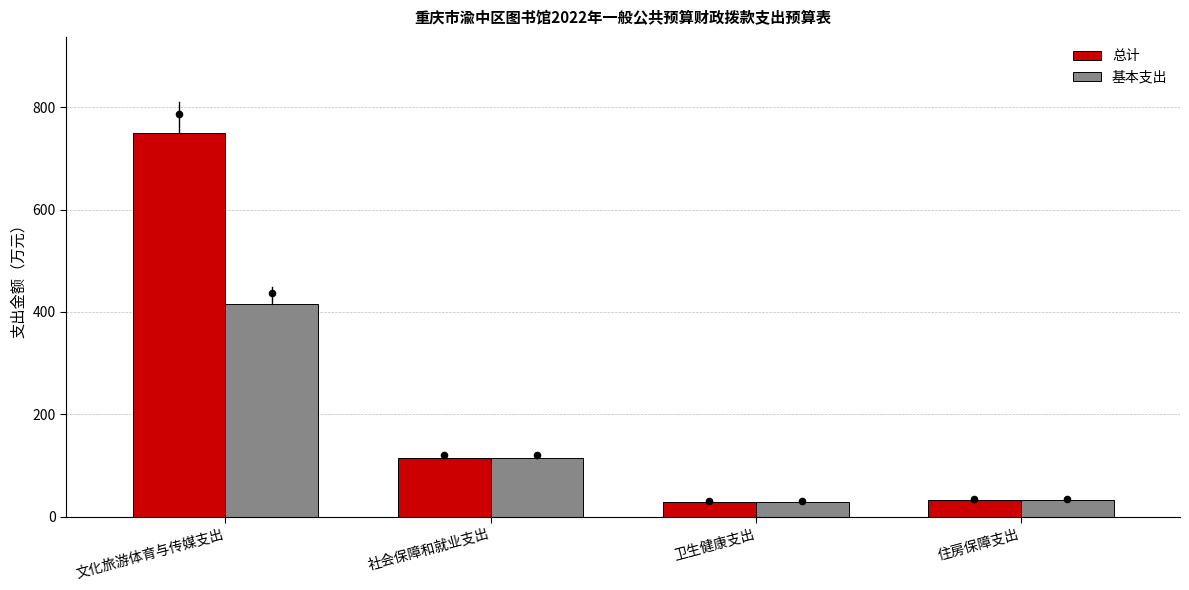

Which series contains the lowest Y value?

总计